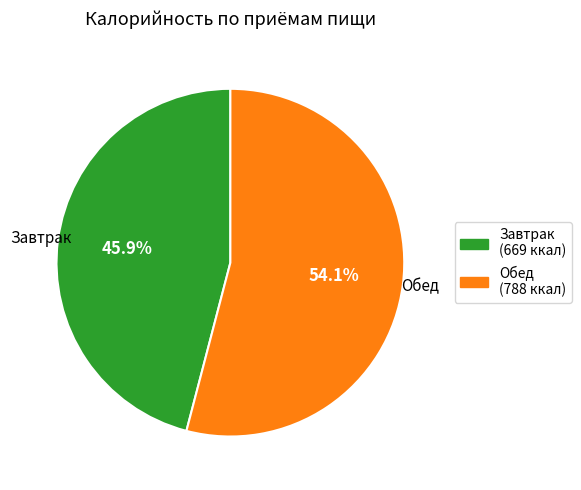

Count the number of slices in the pie.

2